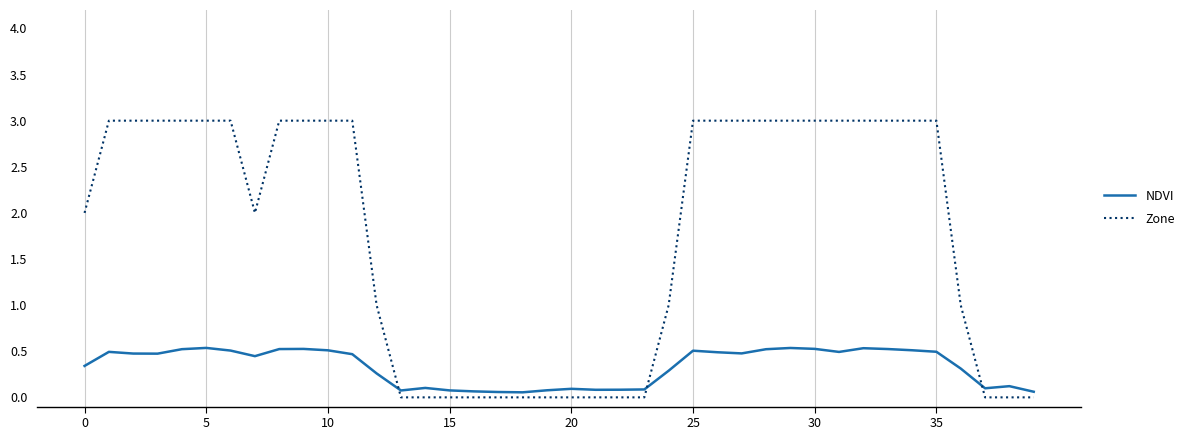

Rank the series by their maximum value, from highest to lowest.

Zone, NDVI